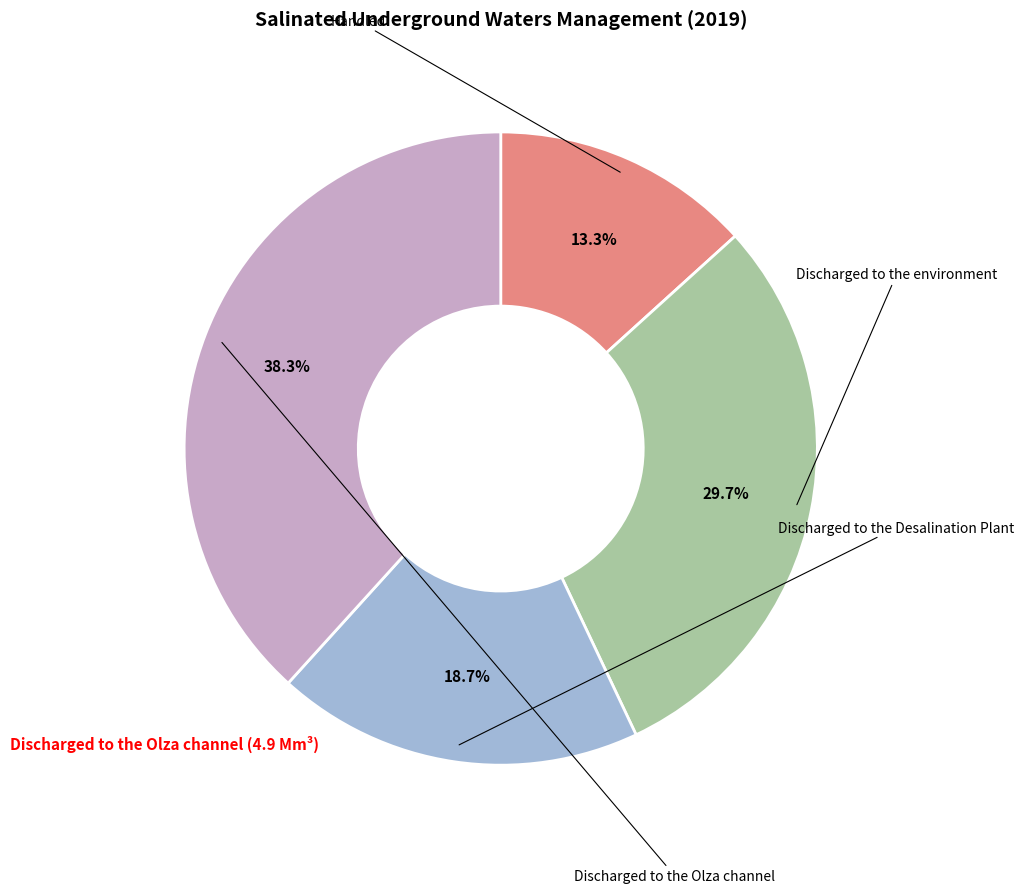

Does any single category account for the majority?

No